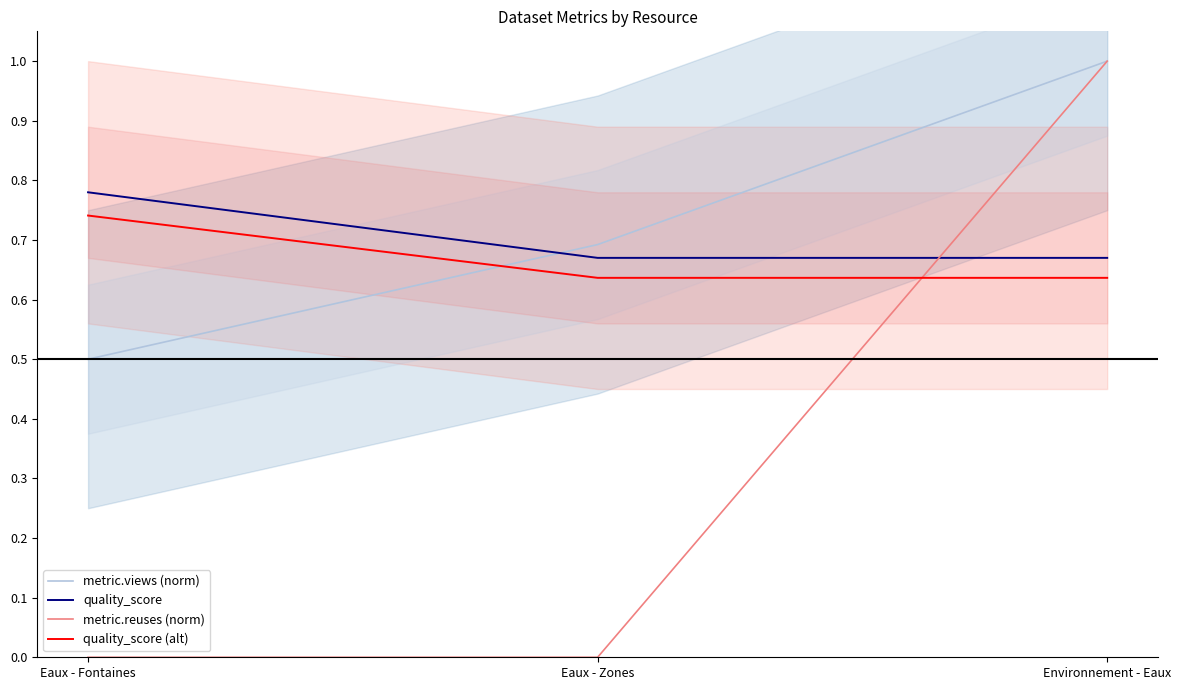

The quality_score series shows 1.1 at Environnement - Eaux. True or false?

False